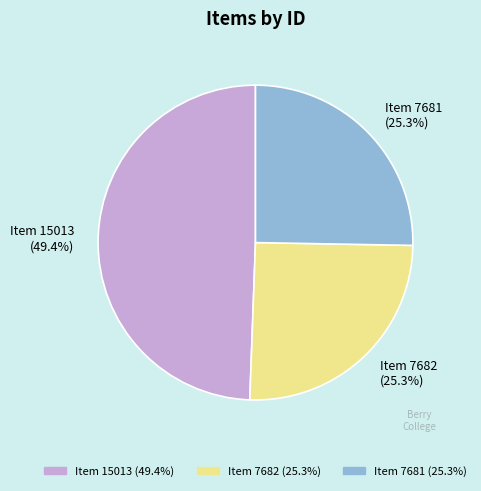

Is there a majority slice in this chart?

No